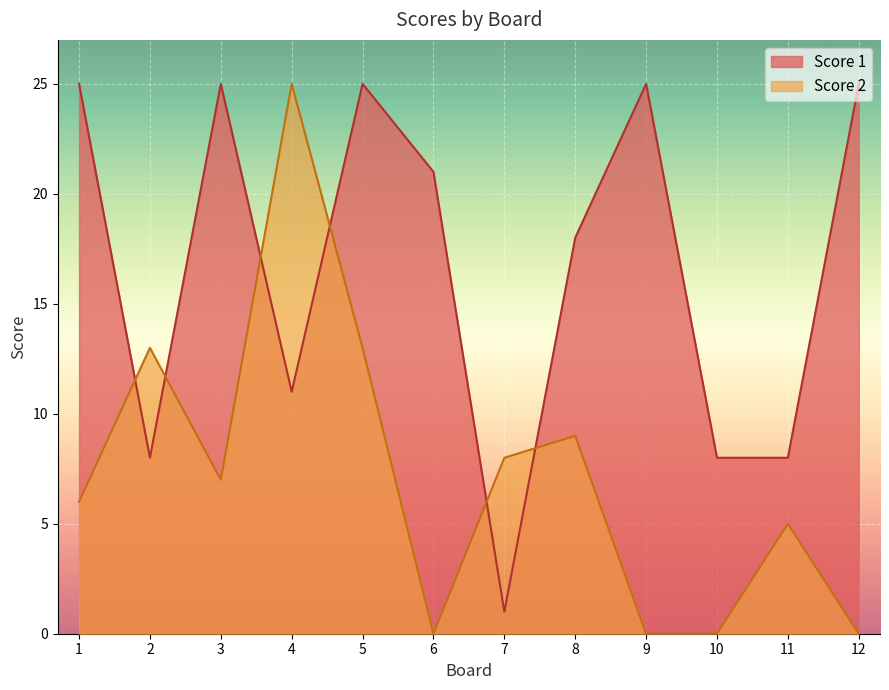

How many lines are shown in the chart?

2